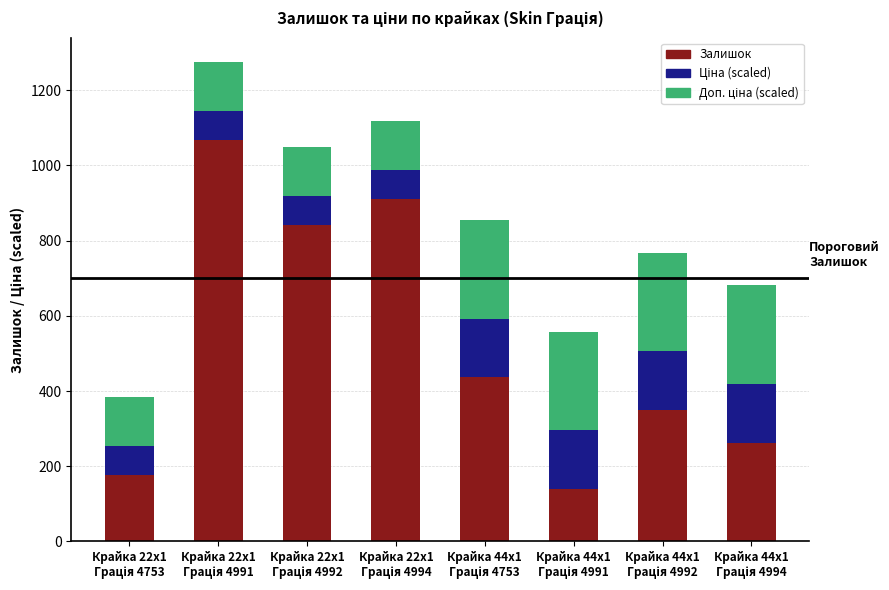

Reading right to left, transcribe the values for Залишок.

263.0	350.0	139.0	436.0	910.0	841.0	1067.0	176.0